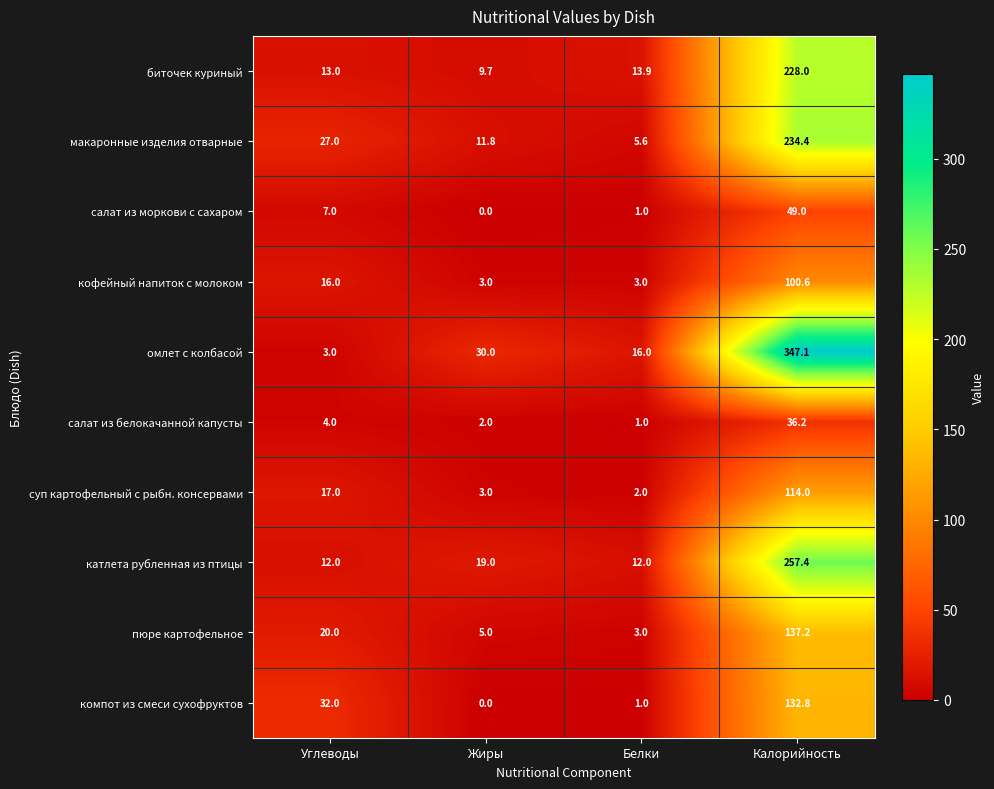

Which series has the largest range (max minus min)?

омлет с колбасой